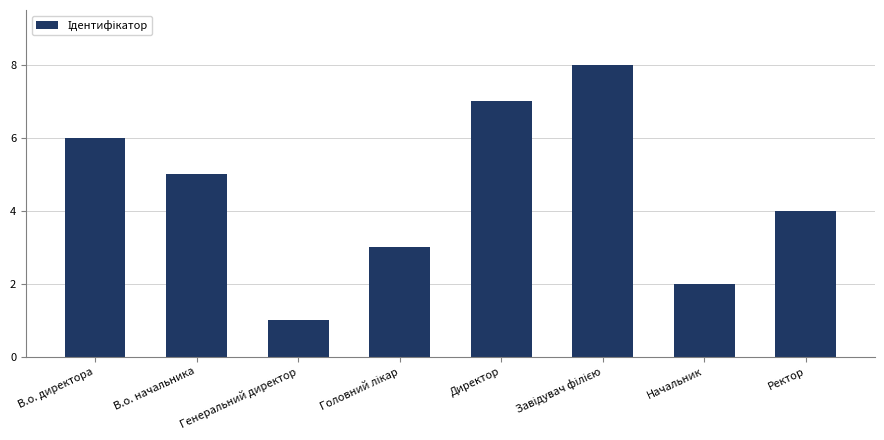

Is it true that the value at Ректор is 4?

True